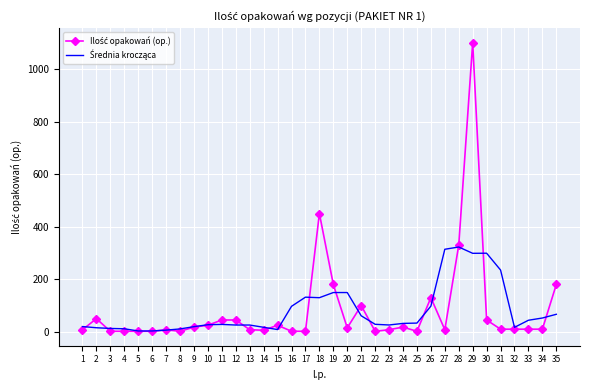

At which category is the sum across all series the highest?

29